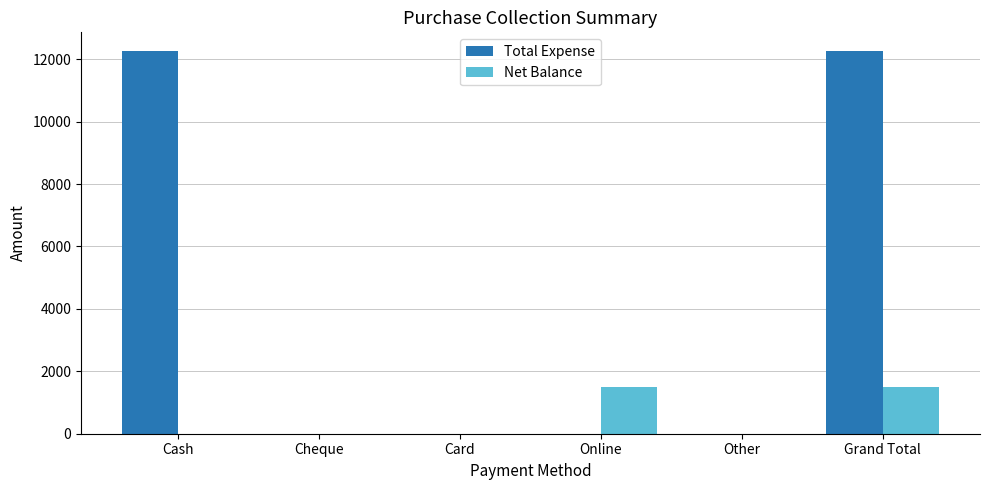

Is the value of Net Balance at Online greater than the value of Total Expense at Online?

Yes